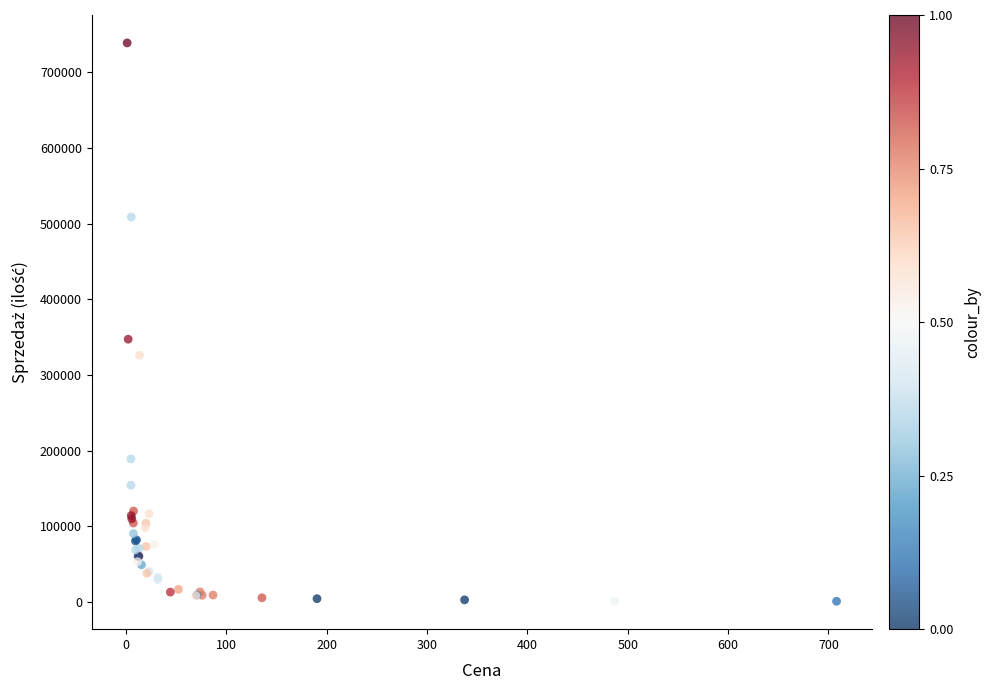

What Y value in the scatter plot is closest to 369923?

347273